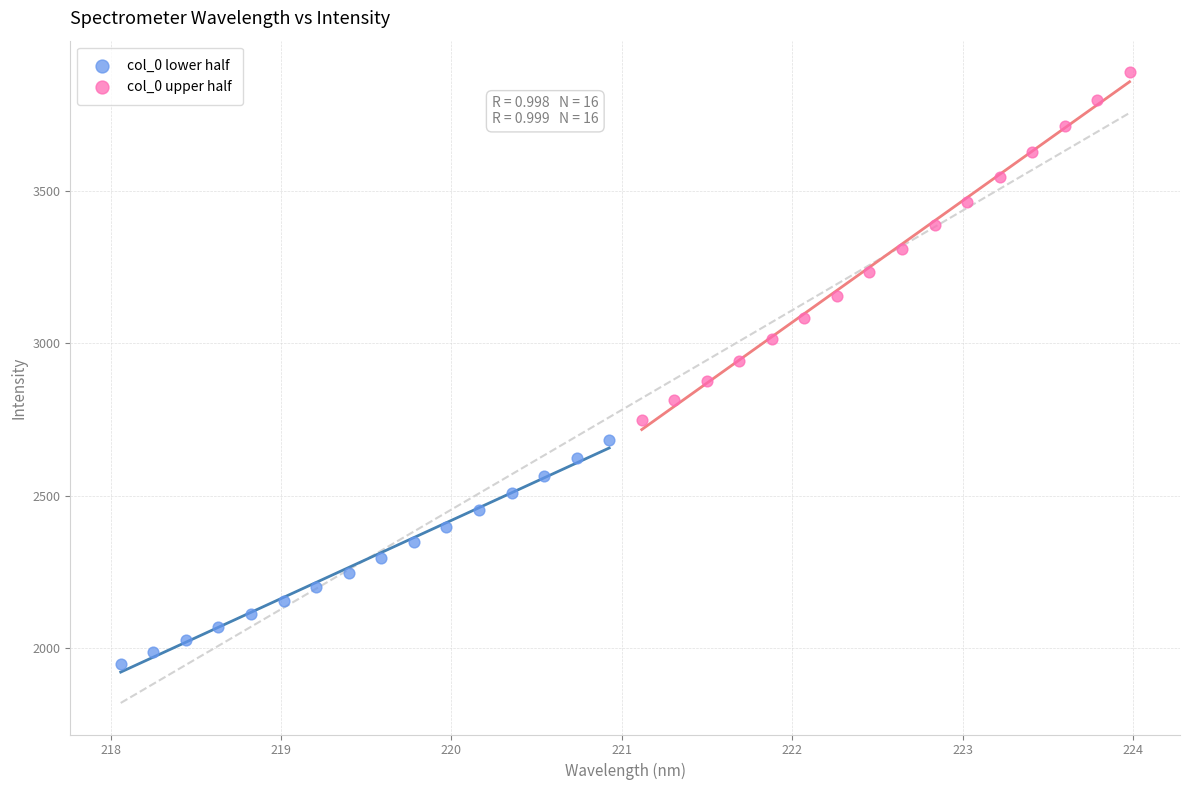

Which series reaches the maximum Y coordinate?

col_0 upper half